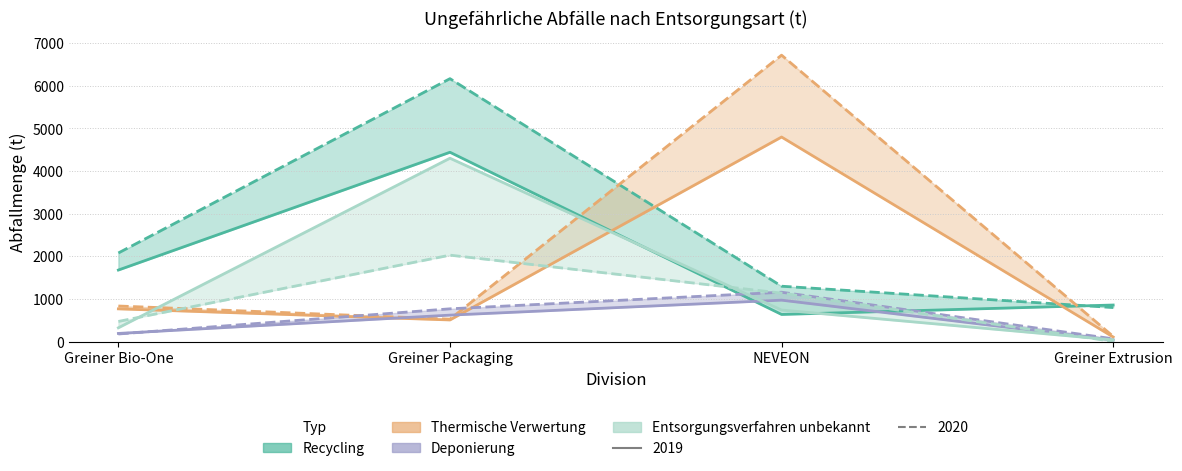

What position from the right is Greiner Bio-One?

4